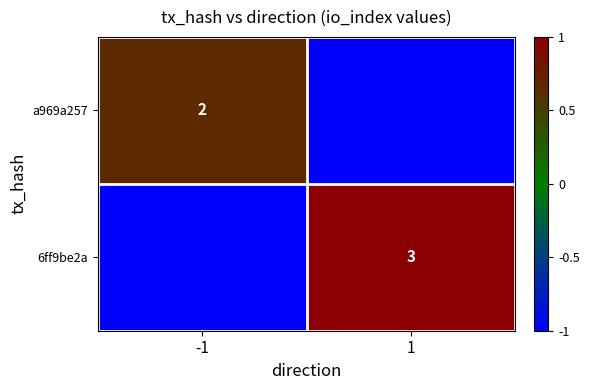

At which category is the sum across all series the highest?

1